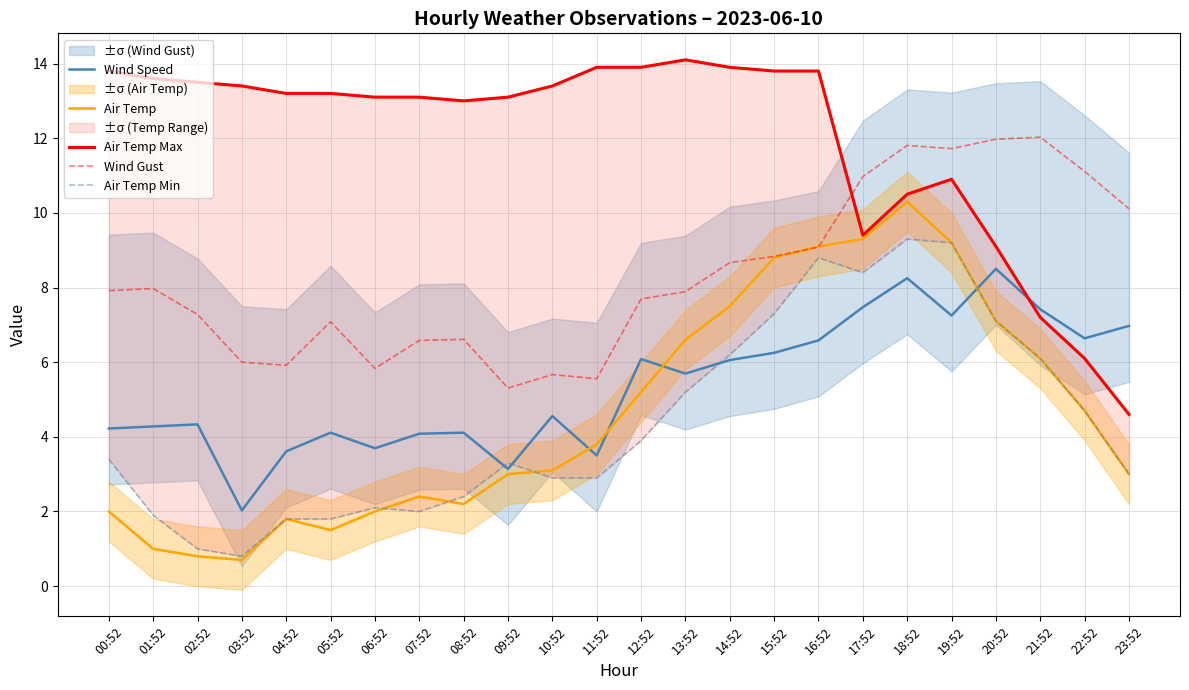

How many categories are shown in the chart?

24